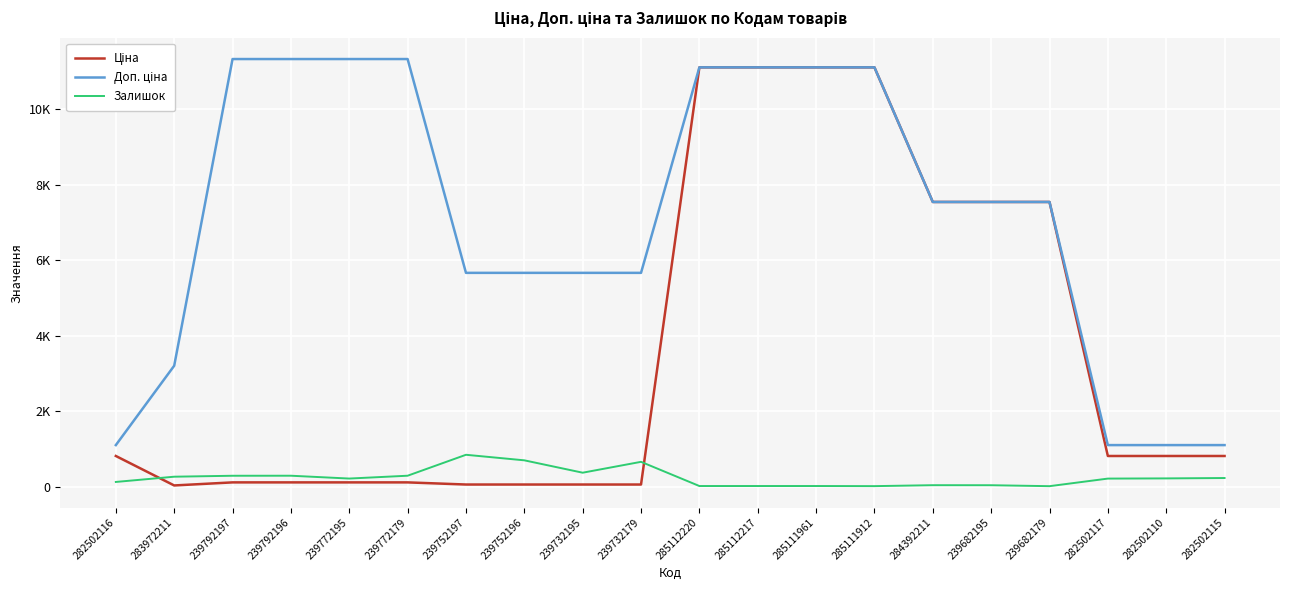

Is this an area chart (filled region under the line)?

No